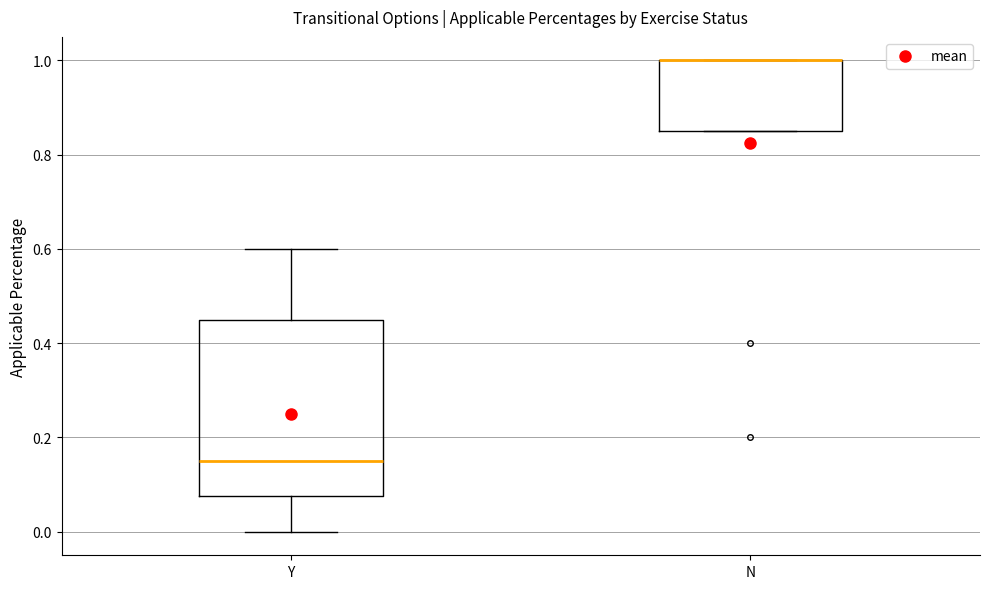

Reading left to right, transcribe this box plot: for each box, give where its median line is, the range the box spans, and where its two whiskers end, as read against the y-axis. The values are not printed on the chart, so give them approximately, as read against the axis.

Y: median 0.16, box 0.08 to 0.46, whiskers 0.00 to 0.60
N: median 1.00 (drawn on the box's upper edge), box 0.86 to 1.00, whiskers 0.86 to 1.00